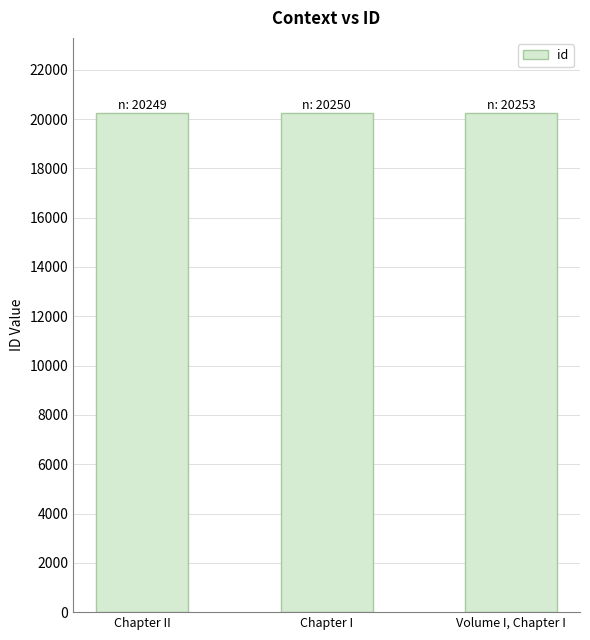

What value does the data have at Volume I, Chapter I?

20253